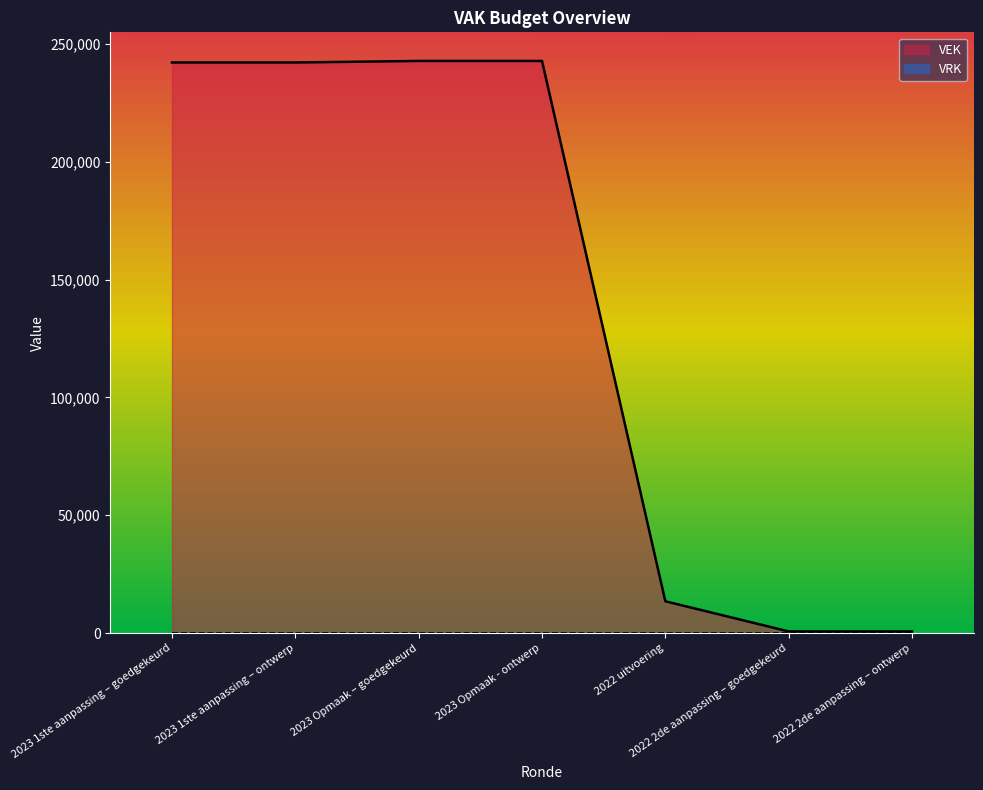

What position from the left is 2023 1ste aanpassing – ontwerp?

2